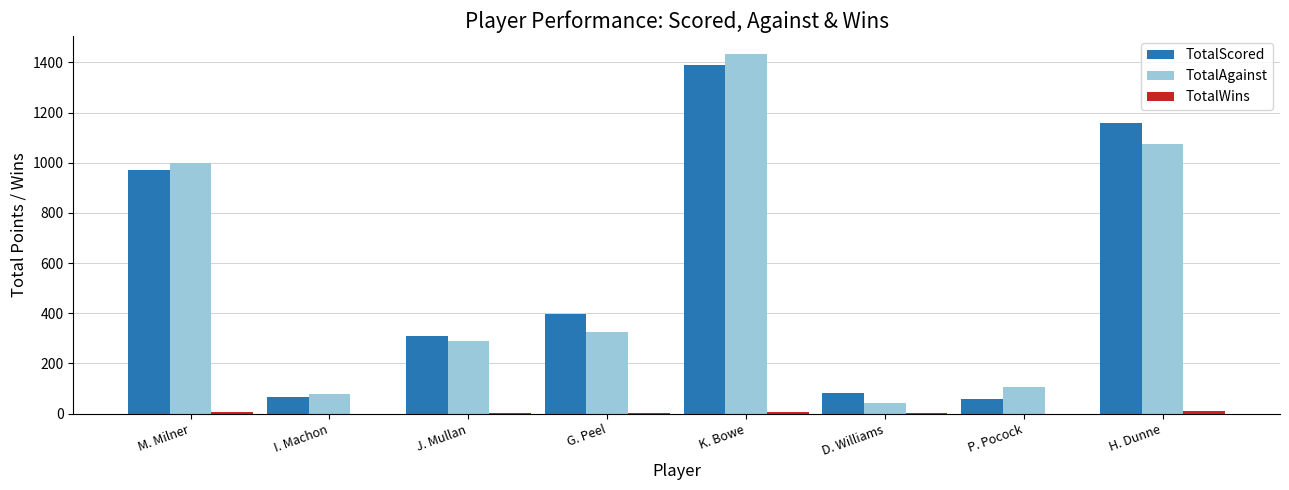

What is the sum of the TotalScored values at P. Pocock and G. Peel?

455